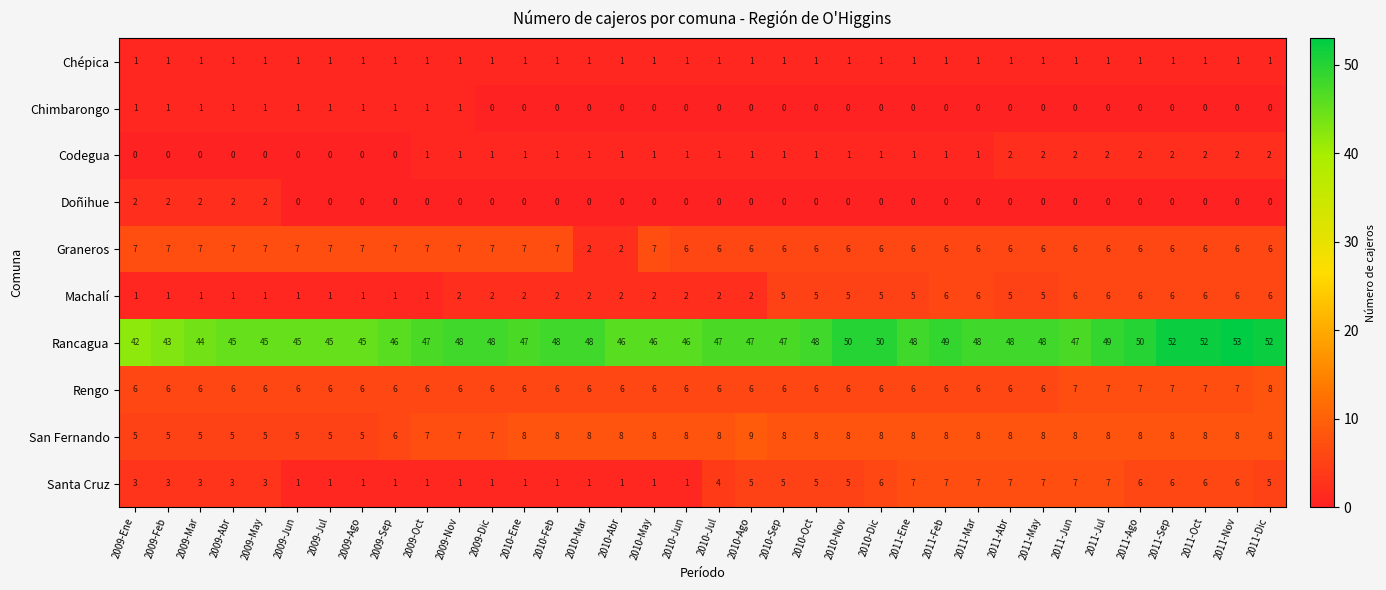

Which series has the largest total across all categories?

Rancagua